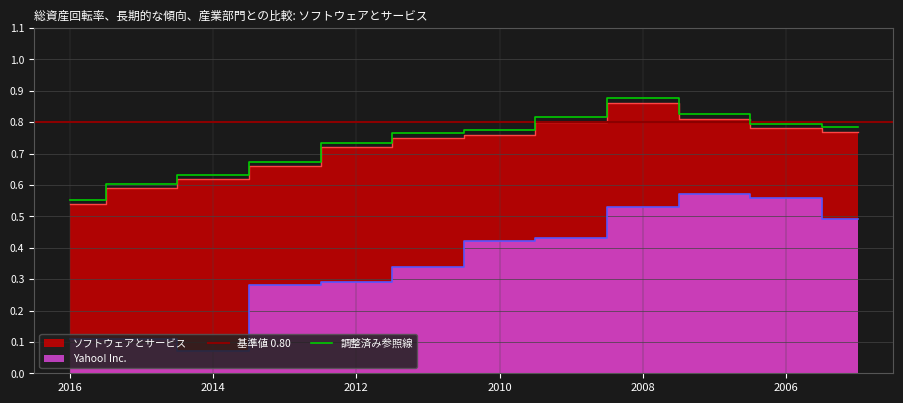

The value of 調整済み参照線 at 2010 is 0.3. True or false?

False